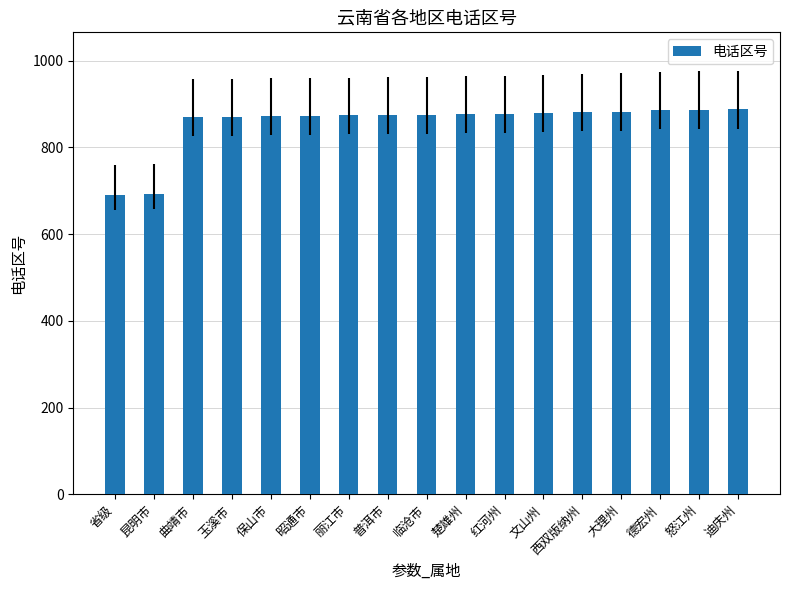

What is the smallest value displayed?

691